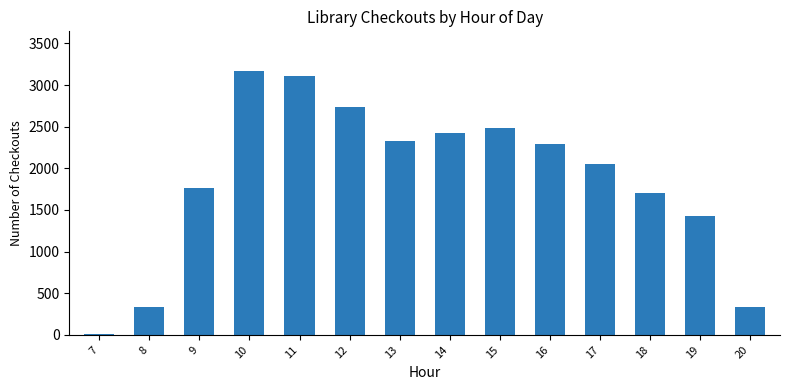

What is the average value?

1870